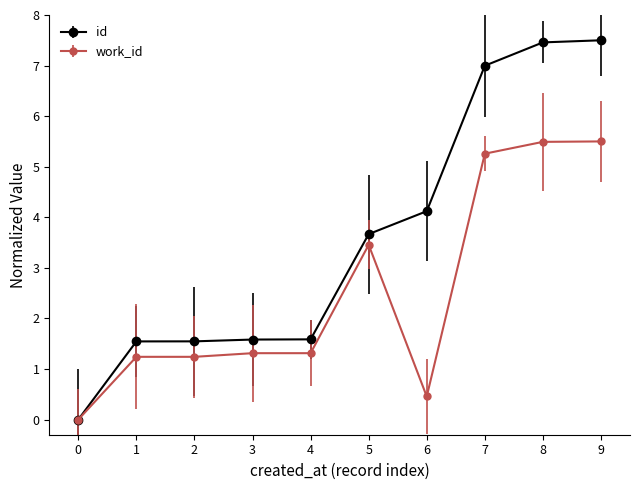

Between 2 and 7, which series saw the biggest shift?

id